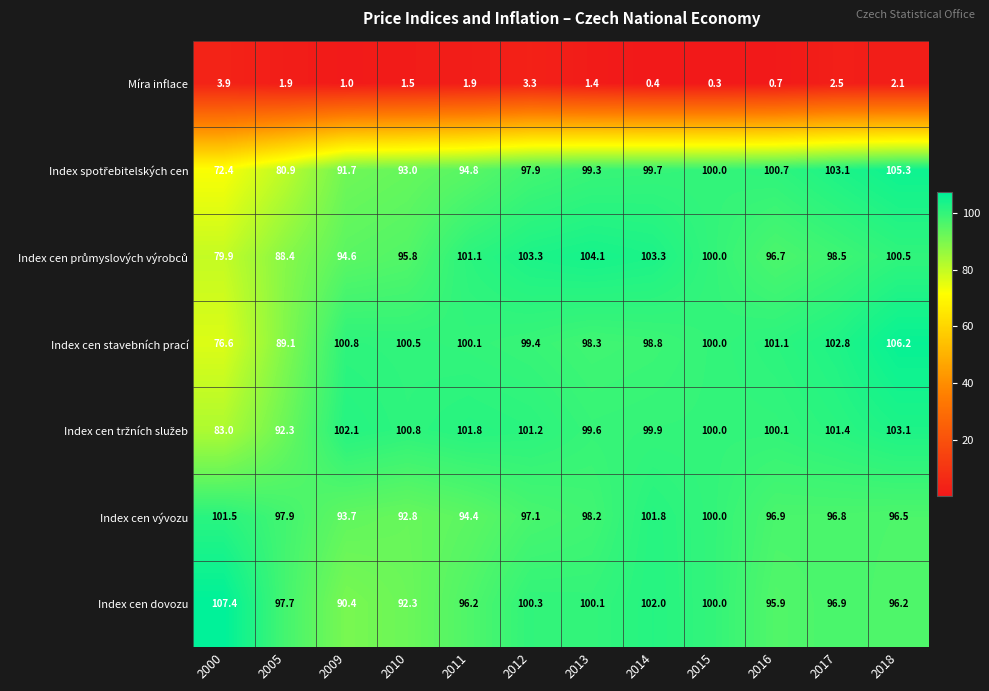

Read the Index cen stavebních prací value at 2015.

100.0